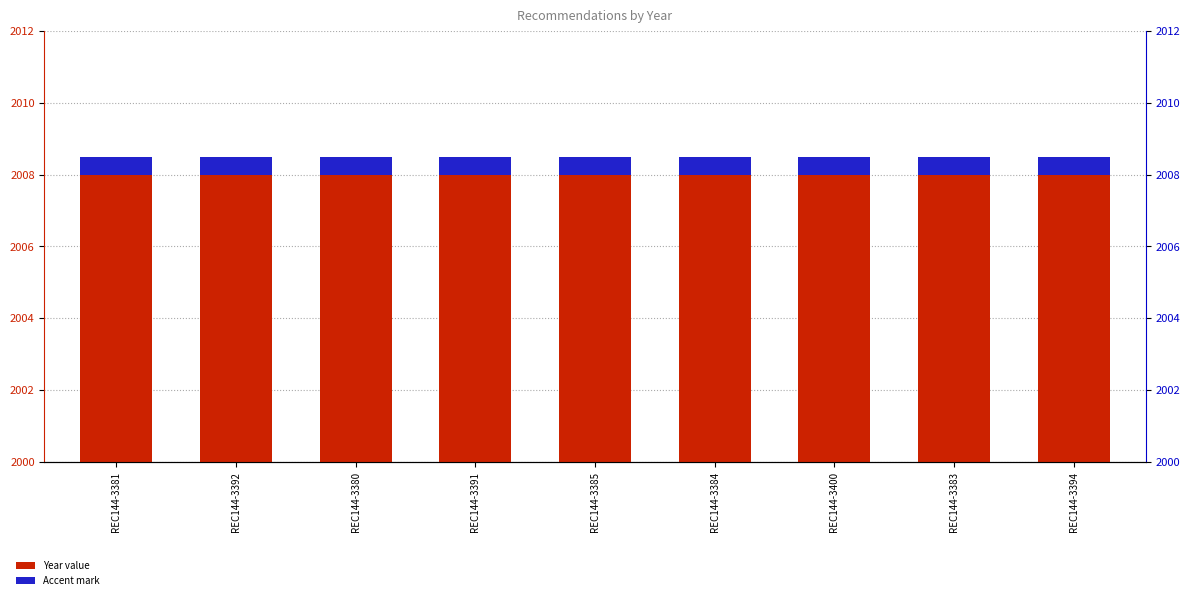

Read the Accent mark value at REC144-3400.

0.5